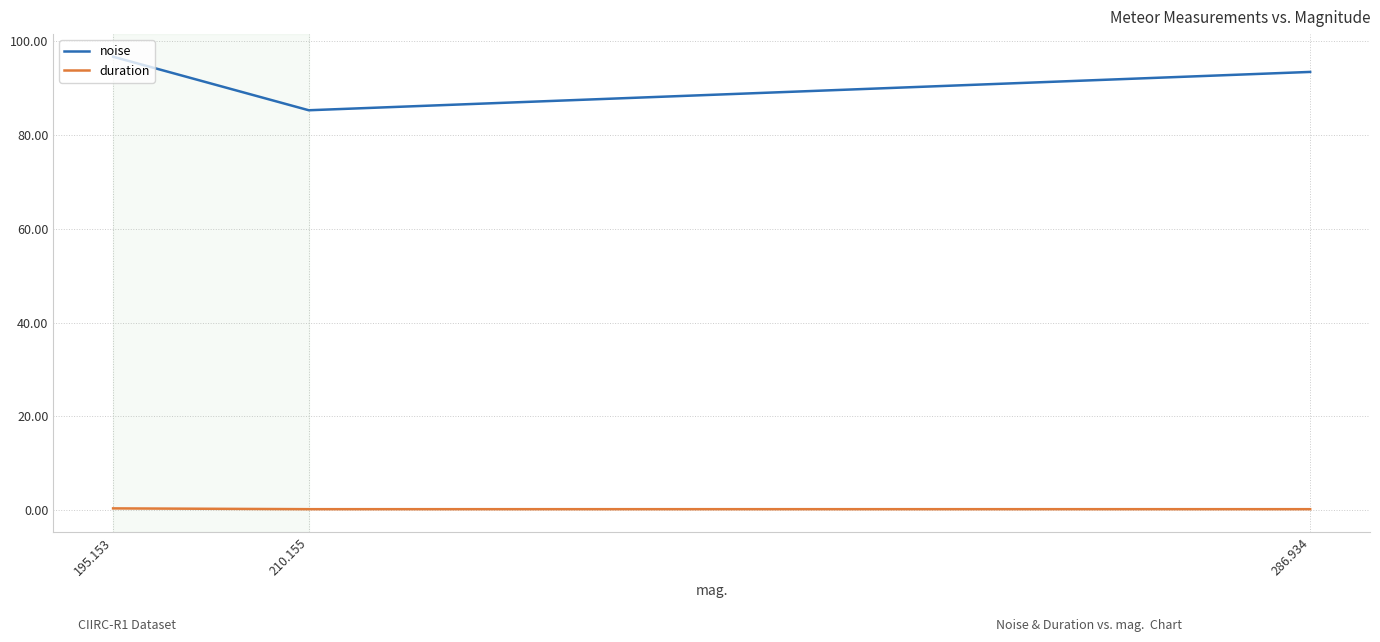

The noise series shows 96.7 at 195.153. True or false?

True